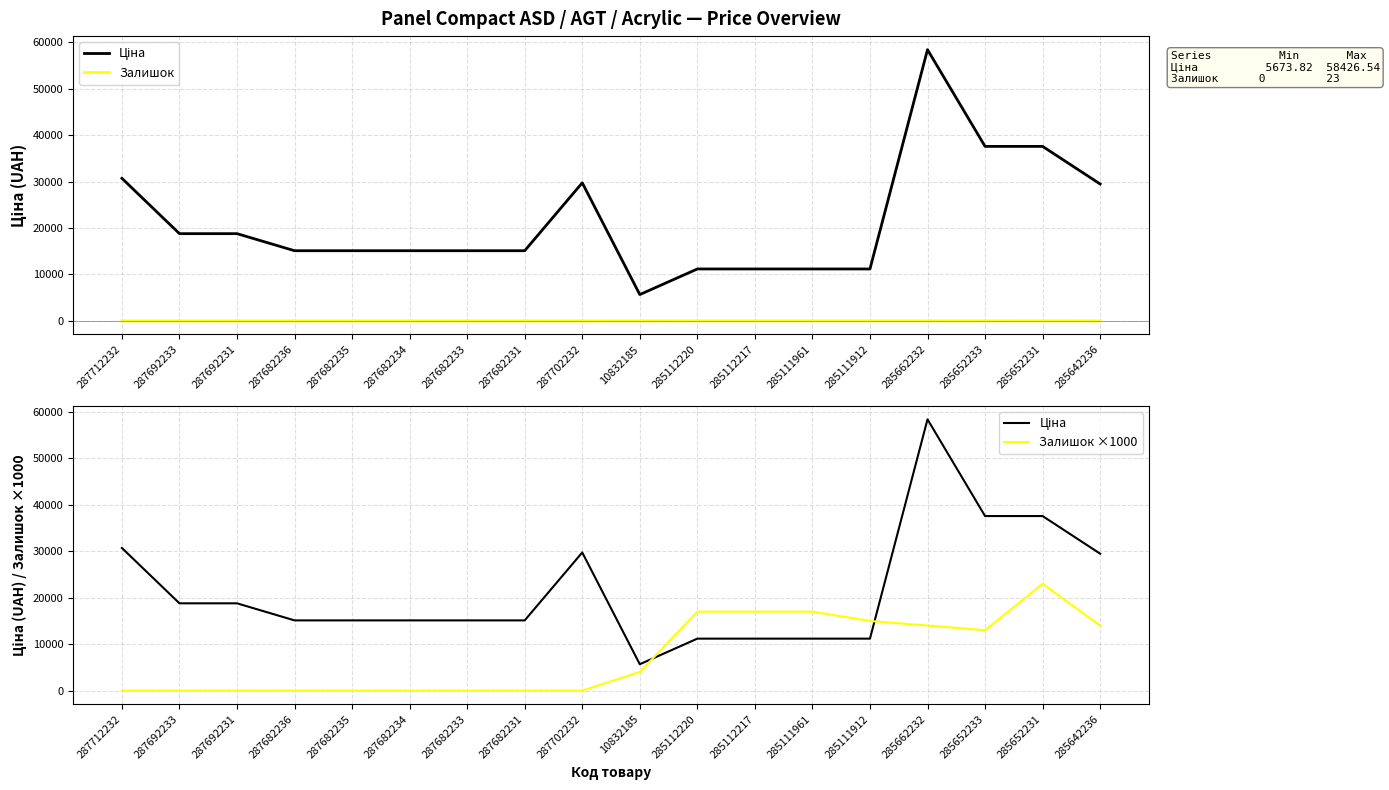

True or false: Залишок and Ціна cross at least once.

False